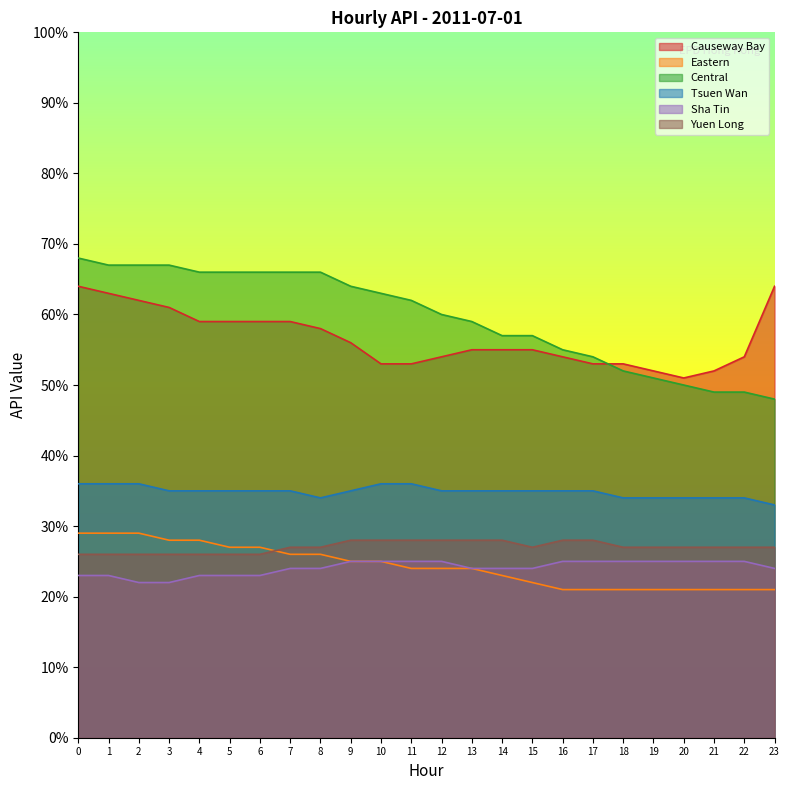

How many lines are shown in the chart?

6